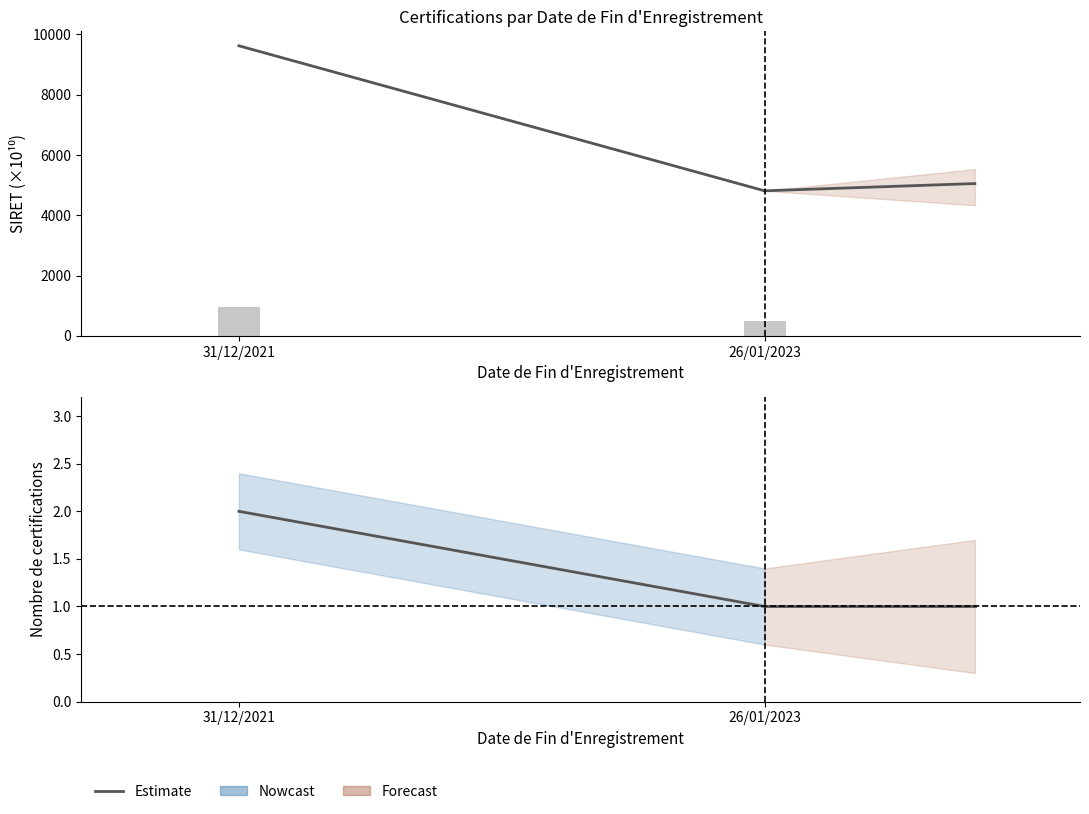

What is the difference between the maximum and minimum values?

1